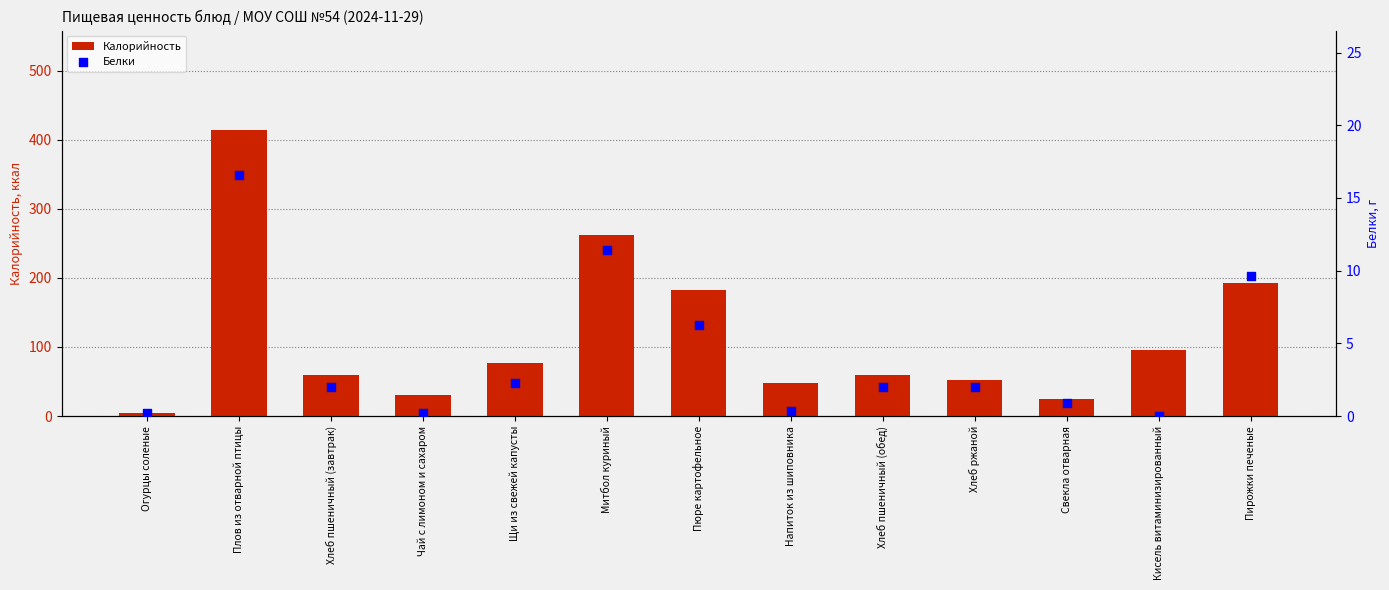

What are all the series names shown in the legend?

Калорийность, Белки